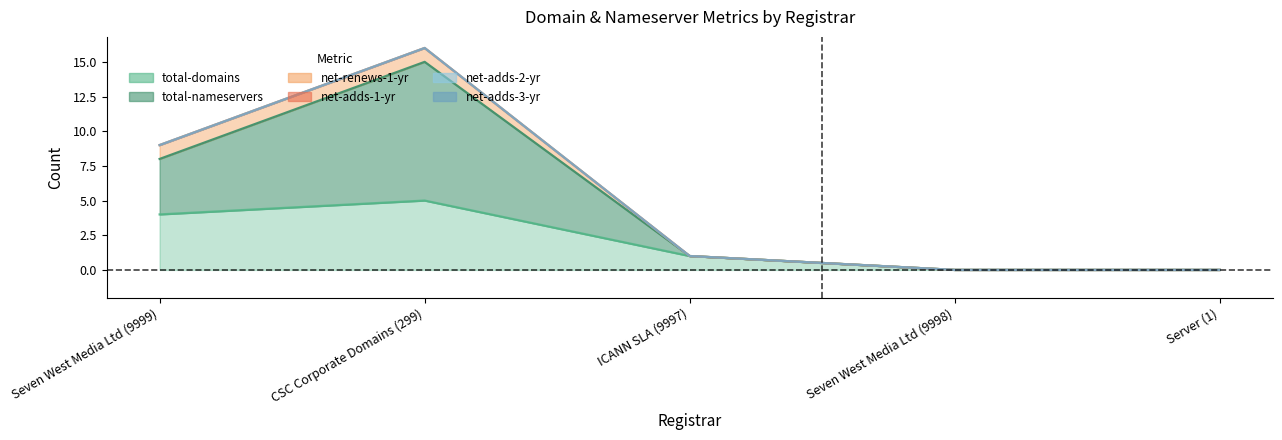

Rank the series by their maximum value, from lowest to highest.

net-adds-1-yr, net-adds-2-yr, net-adds-3-yr, net-renews-1-yr, total-domains, total-nameservers